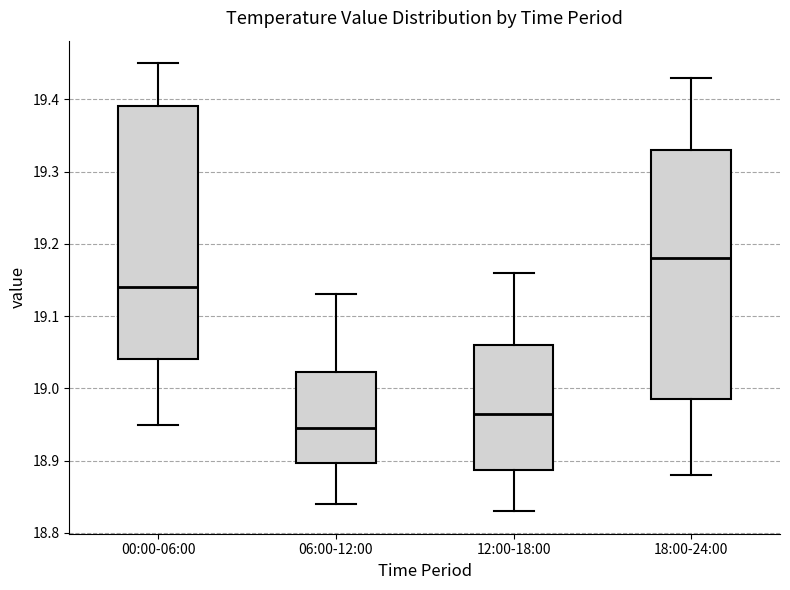

Reading left to right, read every box against the y-axis: the position of its median line, the range the box covers, and the ends of its whiskers. The values are not printed on the chart, so give them approximately, as read against the axis.

00:00-06:00: median 19.14, box 19.04 to 19.39, whiskers 18.95 to 19.45
06:00-12:00: median 18.95, box 18.90 to 19.02, whiskers 18.84 to 19.13
12:00-18:00: median 18.97, box 18.89 to 19.06, whiskers 18.83 to 19.16
18:00-24:00: median 19.18, box 18.99 to 19.33, whiskers 18.88 to 19.43